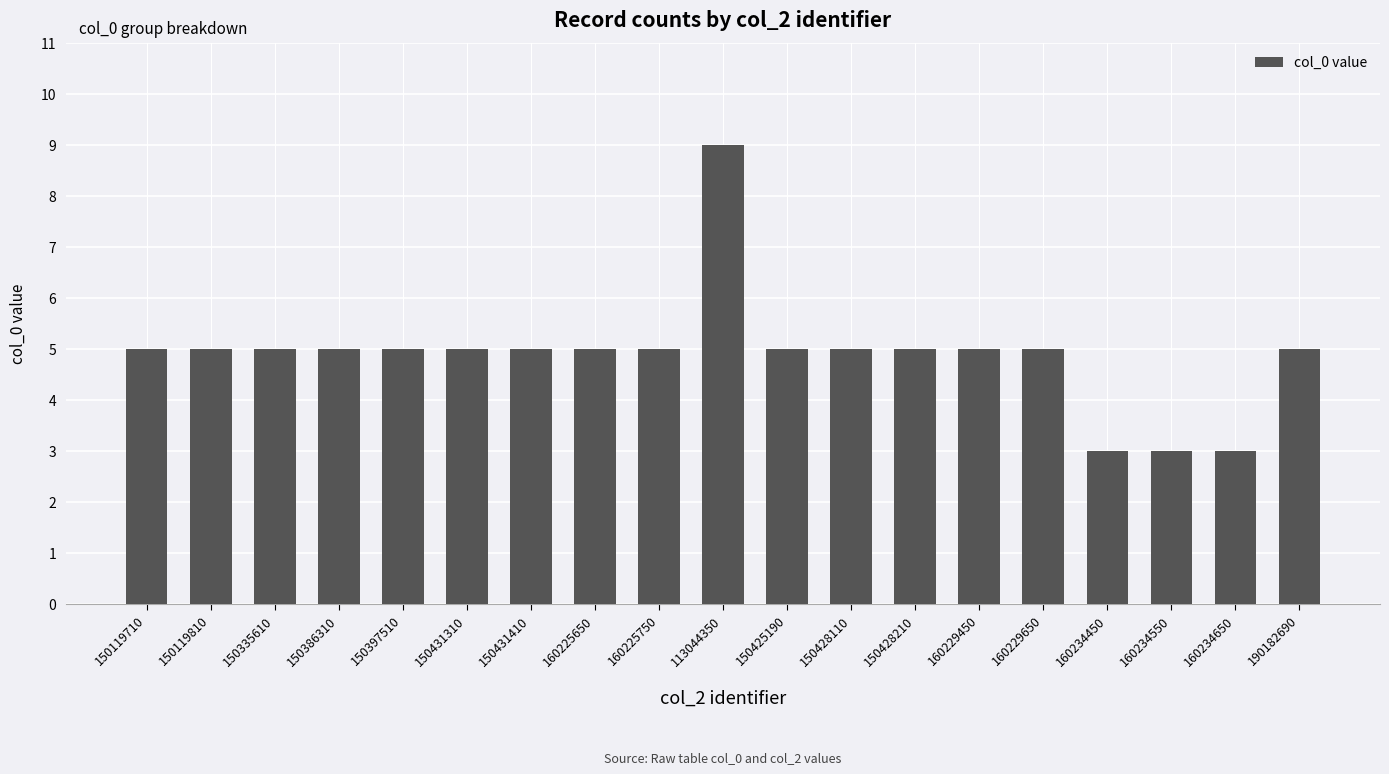

What is the approximate value at 190182690?

5